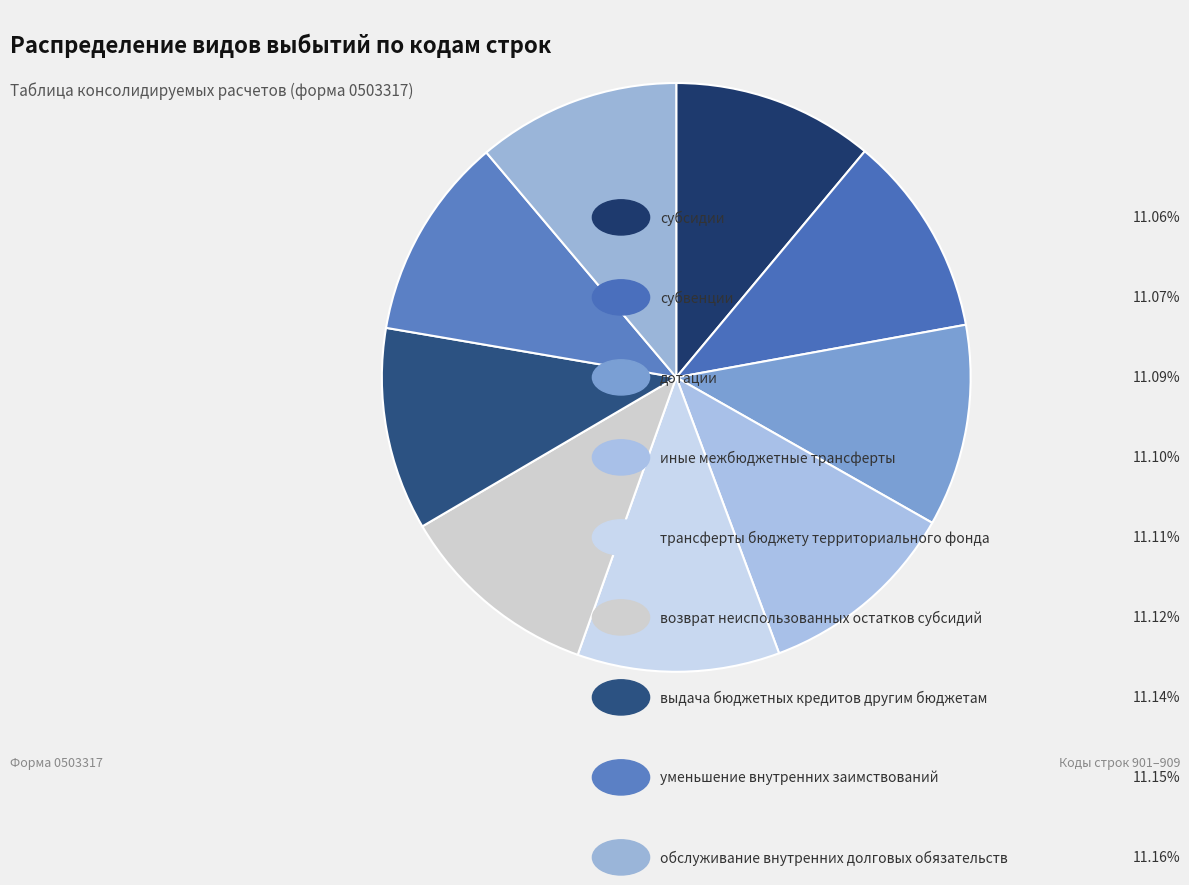

How many segments does this pie chart have?

9